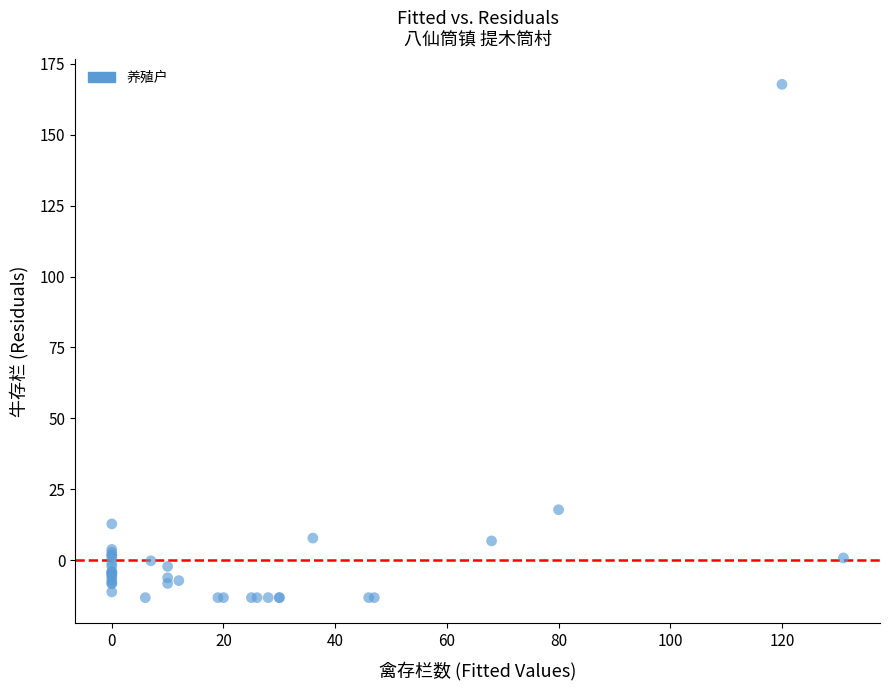

What Y value in the scatter plot is closest to 77?

17.8